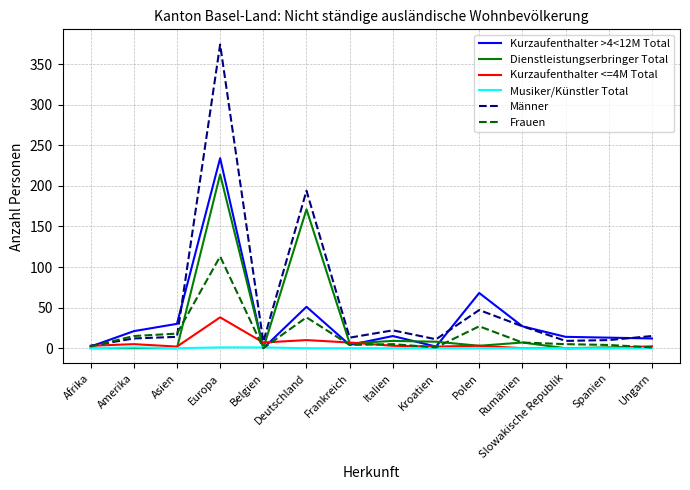

What is the sum of all Kurzaufenthalter >4<12M Total values?

493